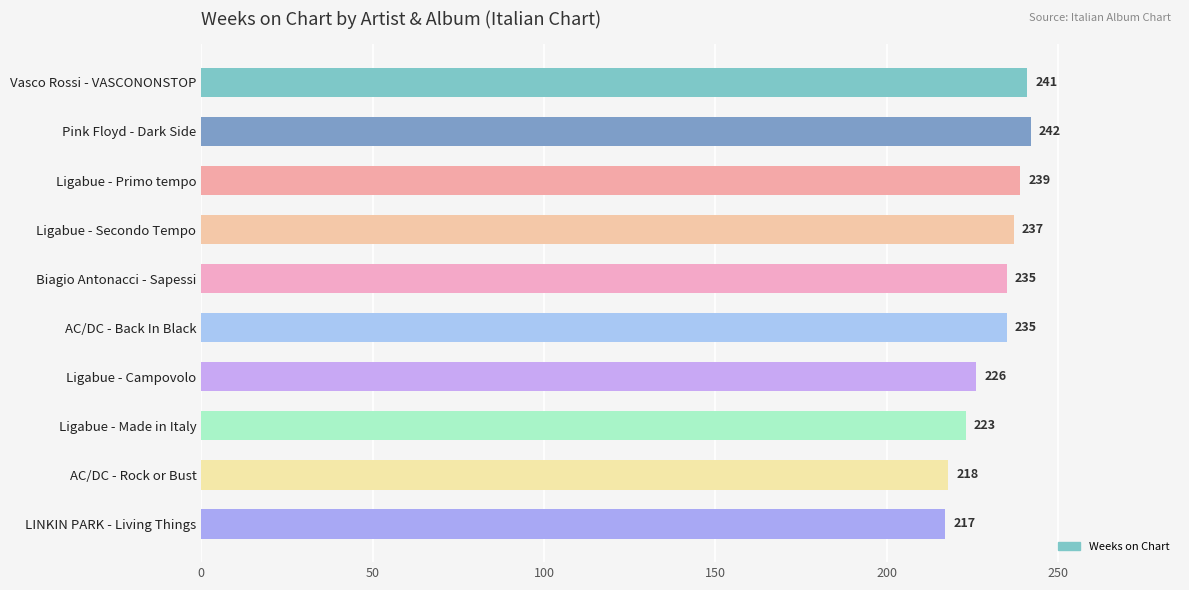

Reading bottom to top, transcribe all the data shown in this chart.

217	218	223	226	235	235	237	239	242	241